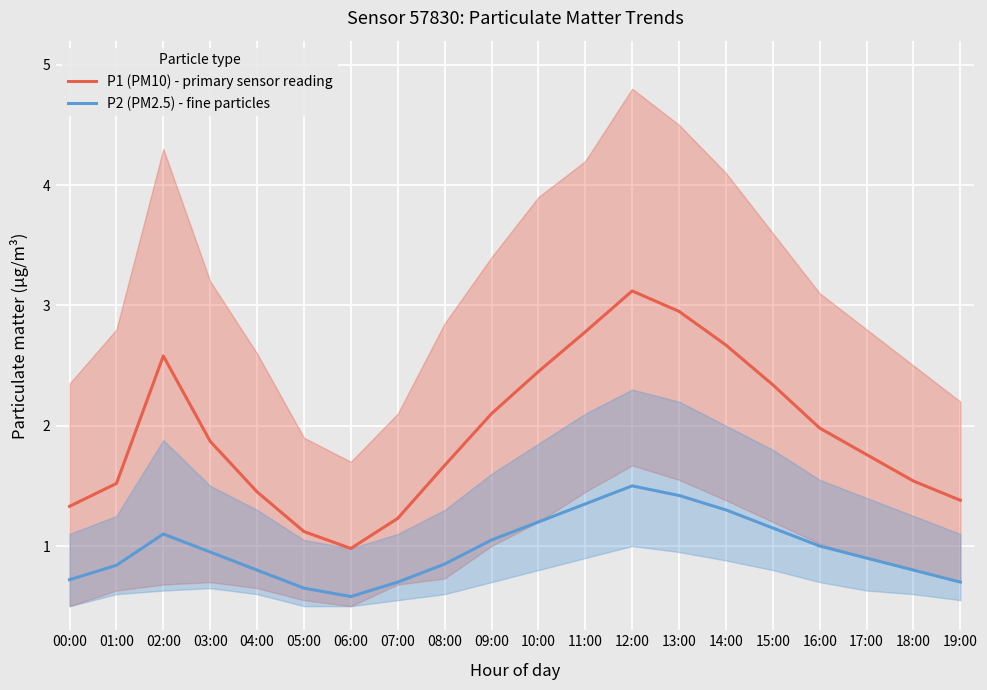

What is the sum of all P2 (PM2.5) - fine particles values?

19.6